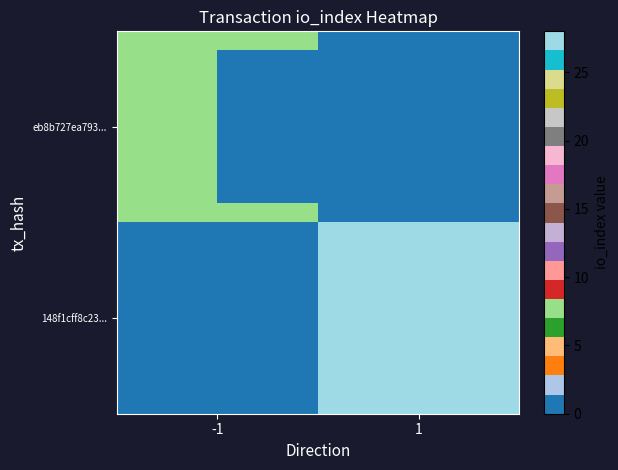

What is the sum of the 148f1cff8c23... values at 1 and -1?

28